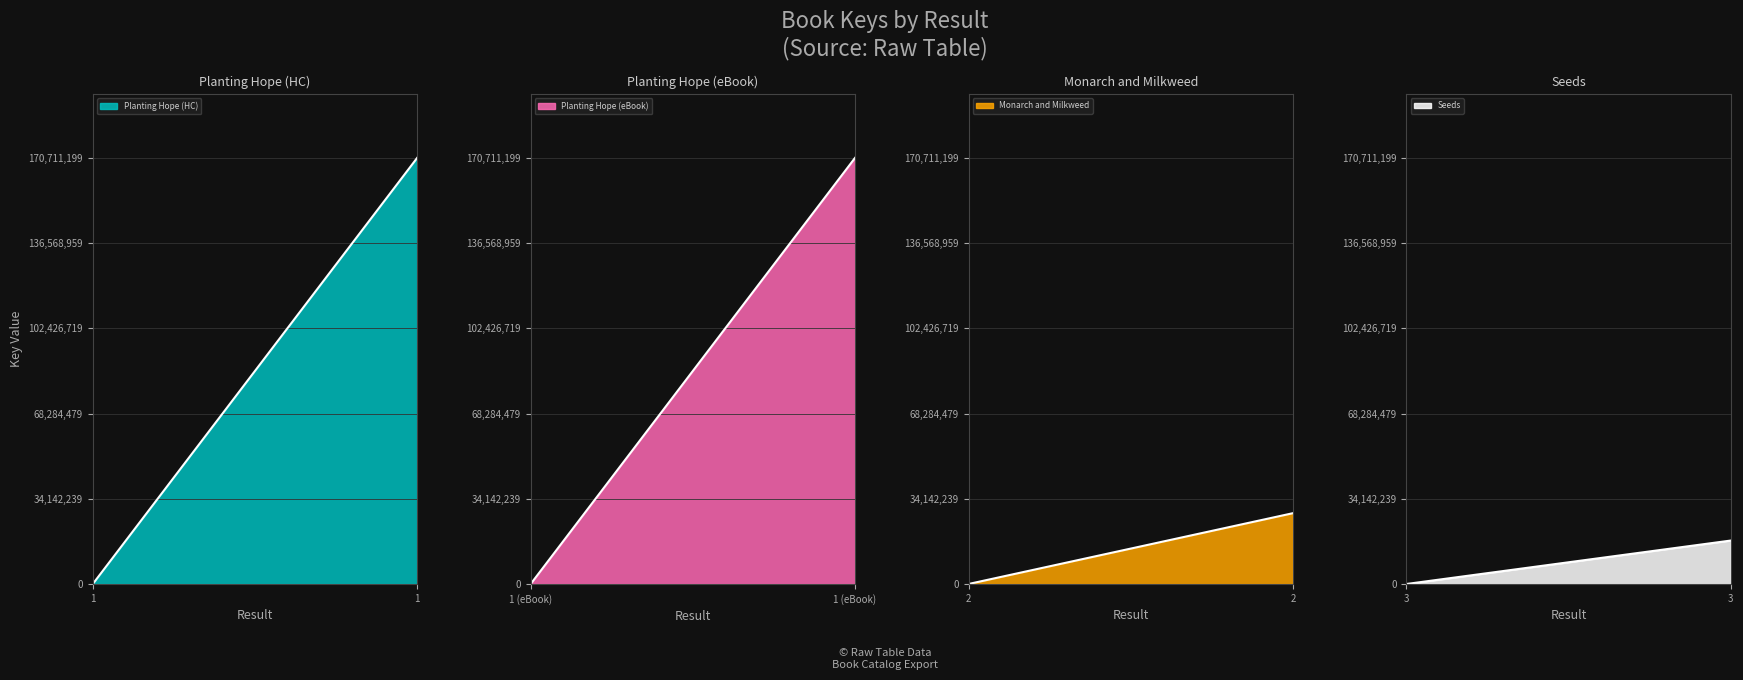

What is the sum of all values?

387202824